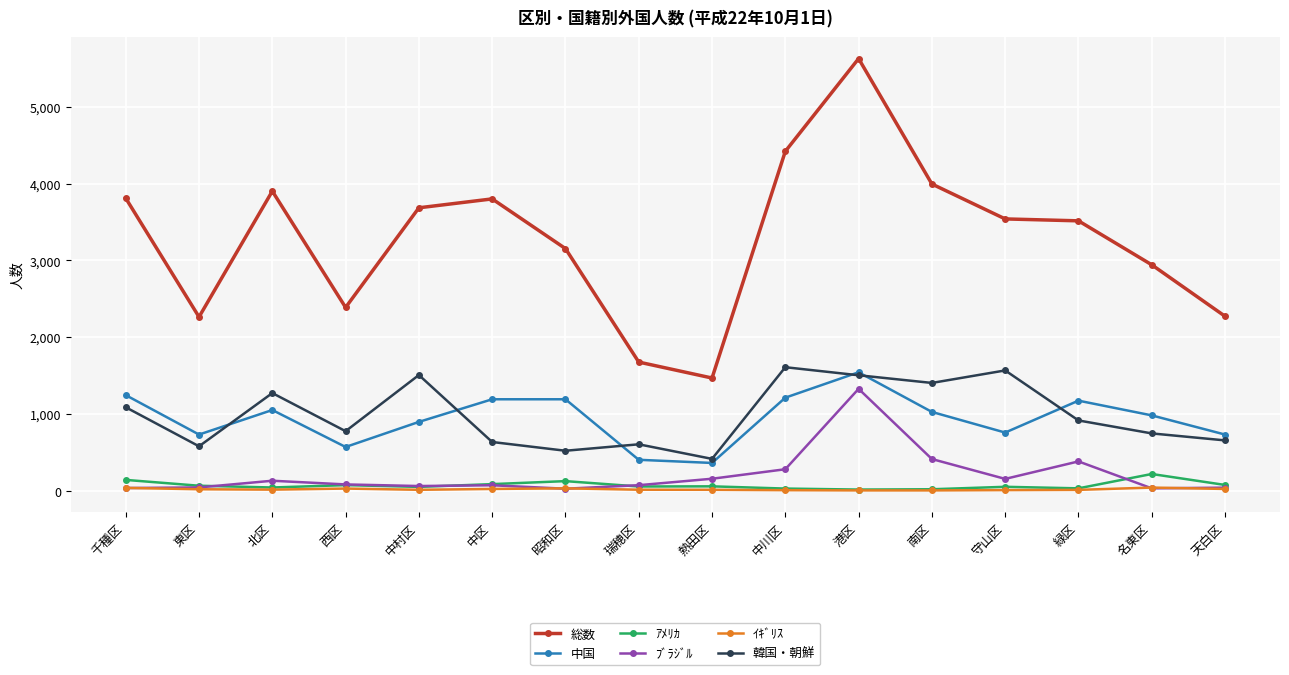

Which series has the widest spread of values?

総数